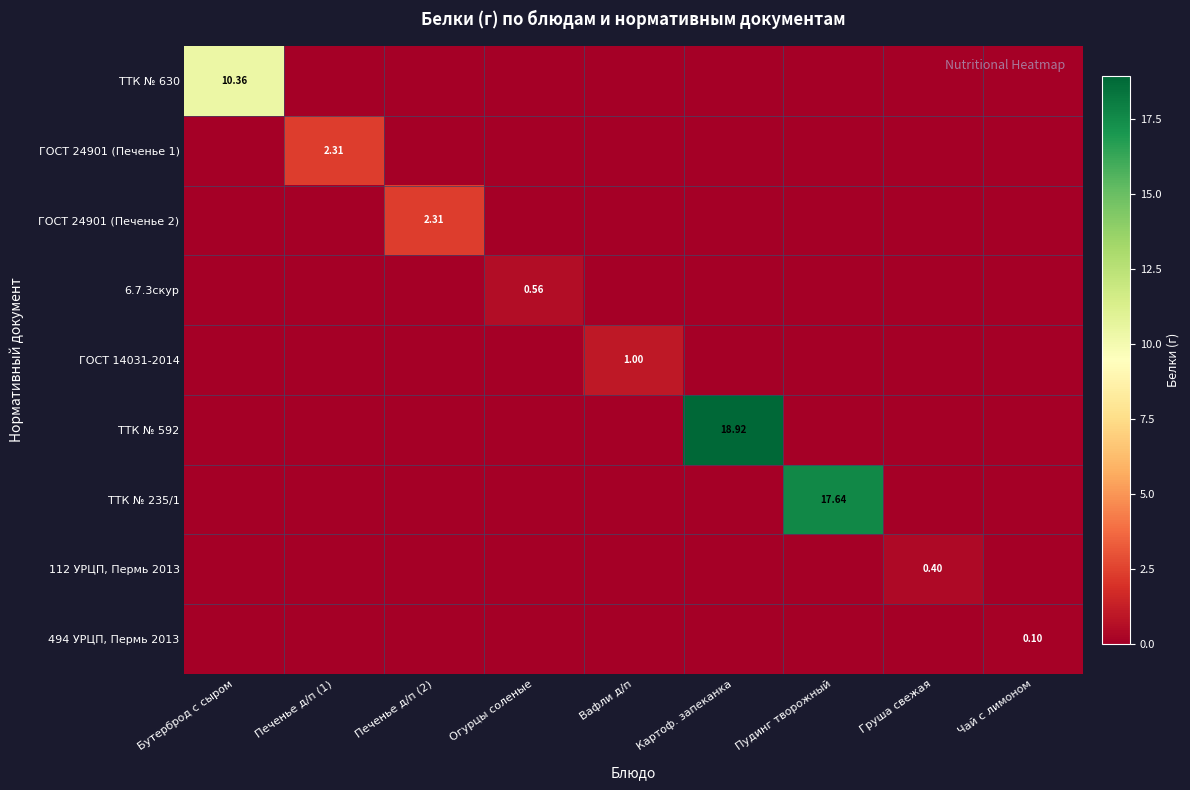

How many values in the ТТК № 630 series exceed 0?

1